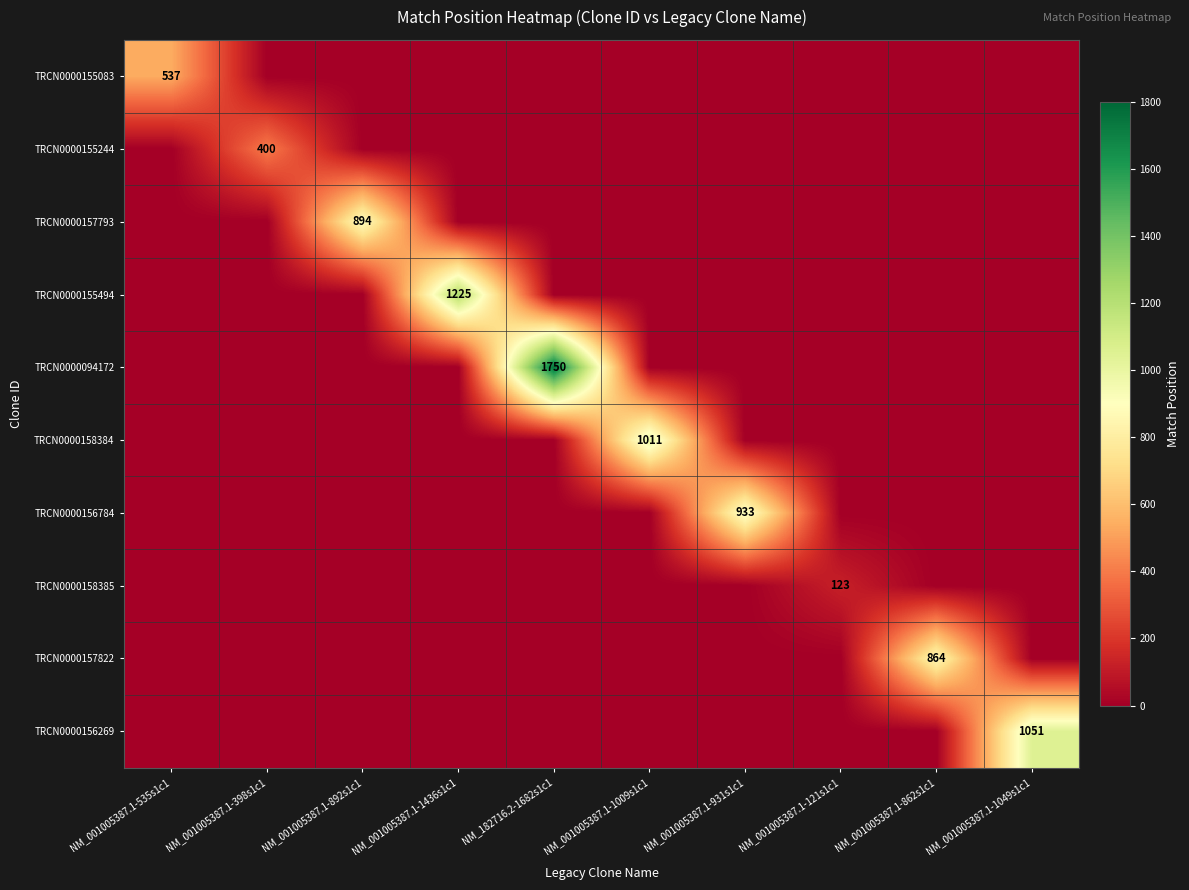

The TRCN0000155083 series shows 537 at NM_001005387.1-535s1c1. True or false?

True